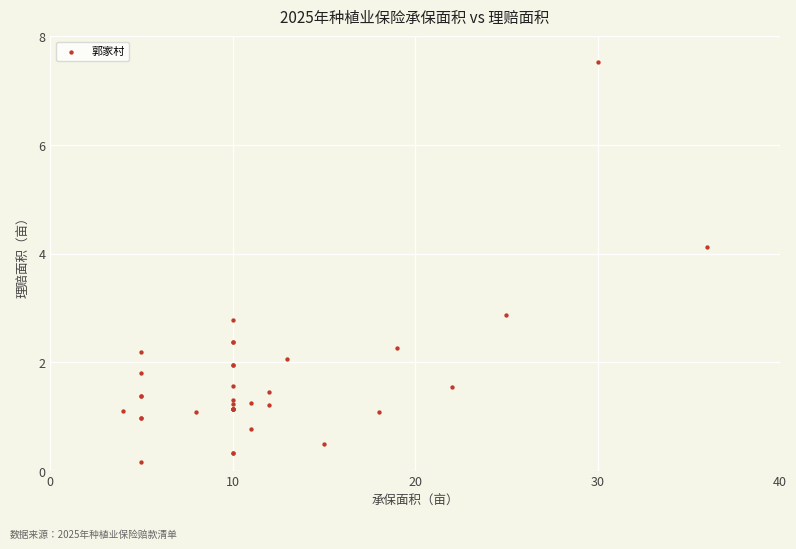

What Y value in the scatter plot is closest to 3?

2.9